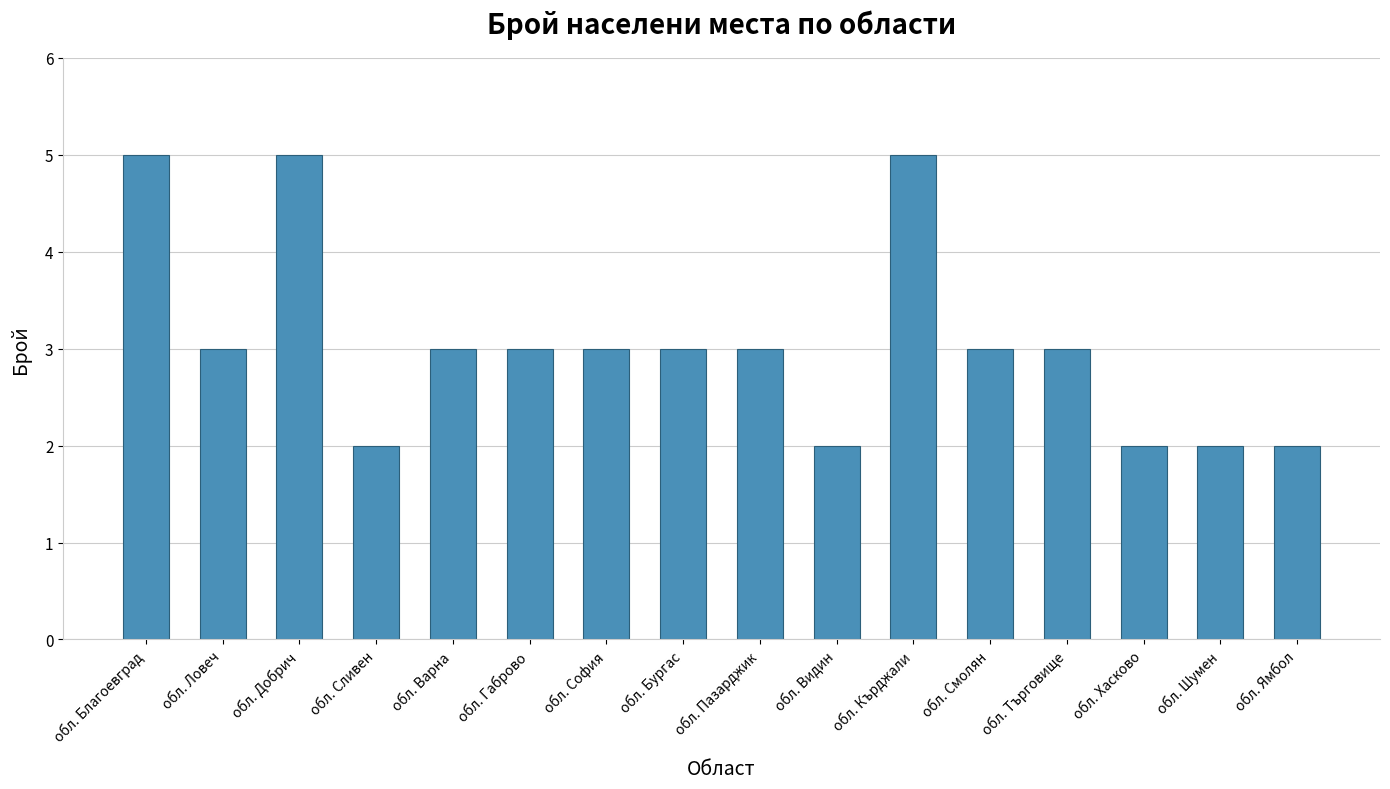

Is it true that the value at обл. Пазарджик is 2?

False